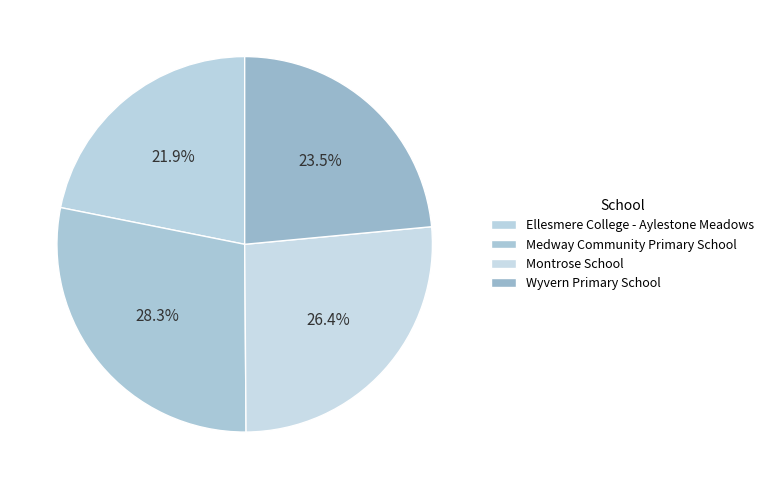

What percentage is the Ellesmere College - Aylestone Meadows slice, to the nearest percent?

22%